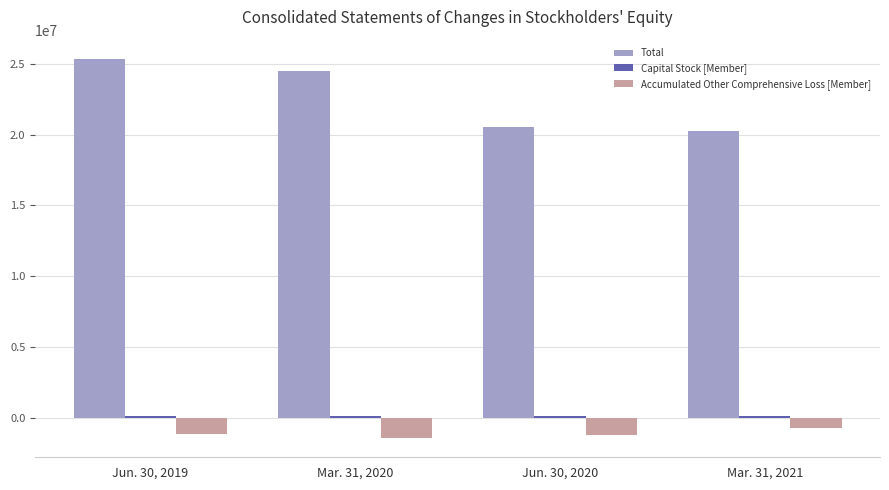

What is the smallest value displayed?

-1469143